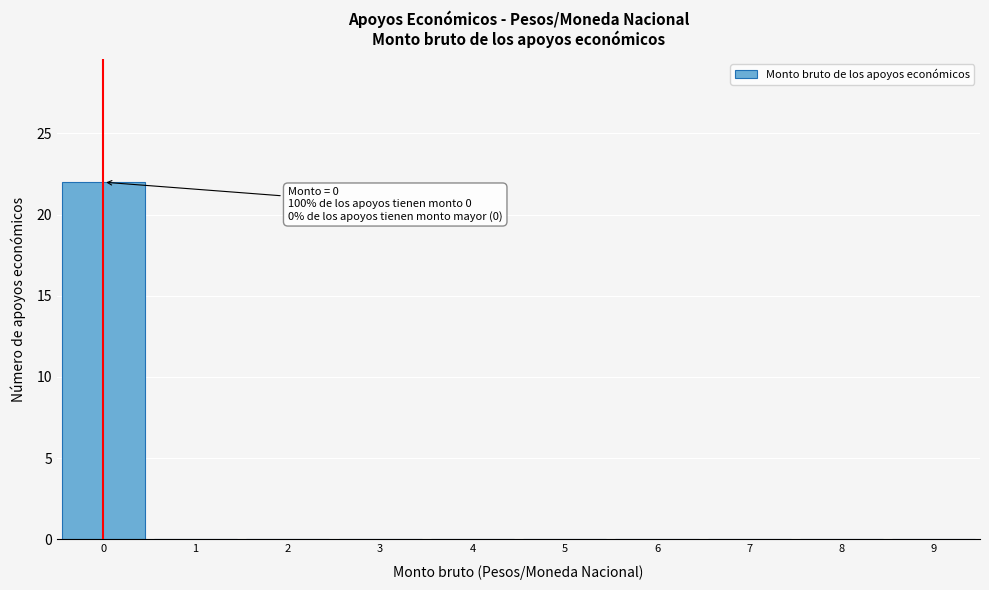

Reading left to right, what are all the values shown in this chart?

0=22	1=0	2=0	3=0	4=0	5=0	6=0	7=0	8=0	9=0